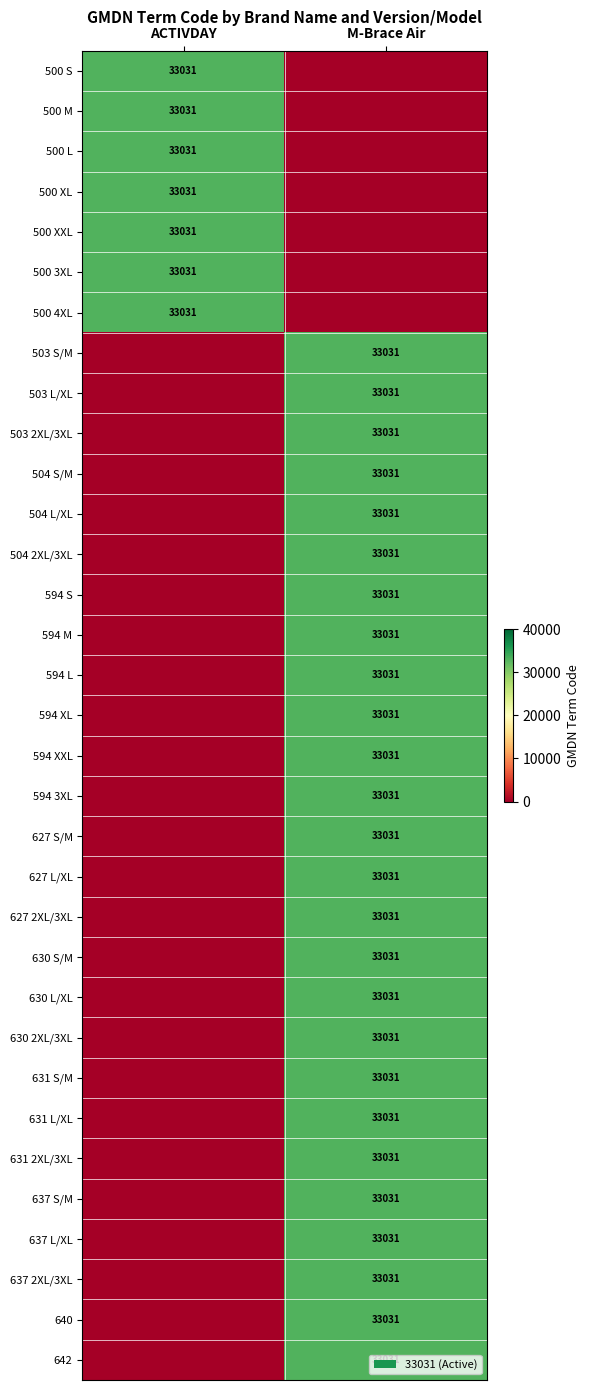

What is the difference between the highest and lowest values at M-Brace Air?

33031